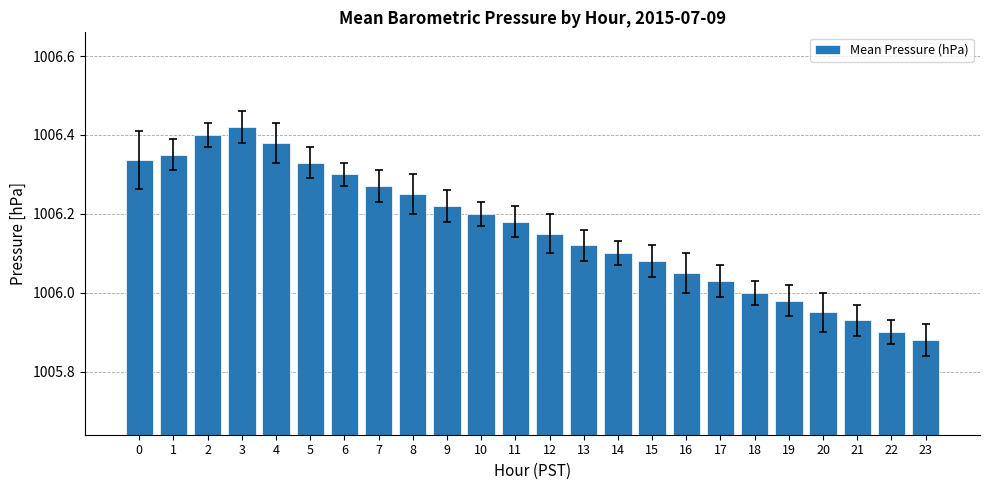

The chart shows a value of 1327.3 at 12. True or false?

False